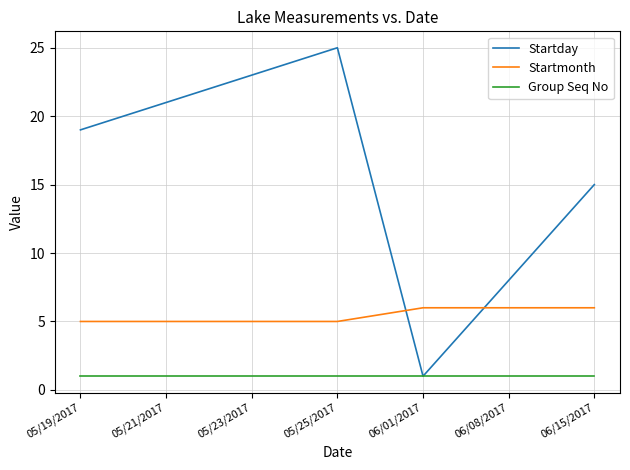

Reading left to right, transcribe all the data shown in this chart.

Startday: 19	21	23	25	1	8	15
Startmonth: 5	5	5	5	6	6	6
Group Seq No: 1	1	1	1	1	1	1